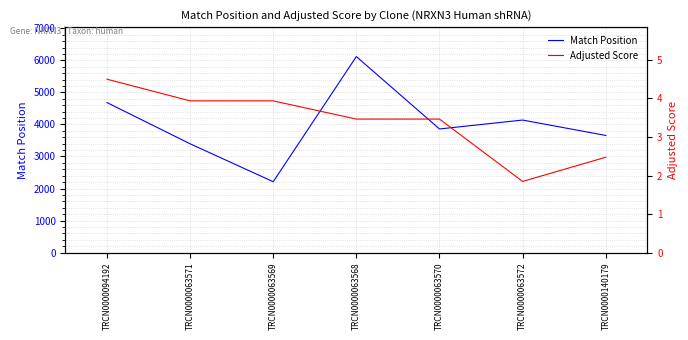

Rank the series at TRCN0000063570 from highest to lowest value.

Match Position, Adjusted Score